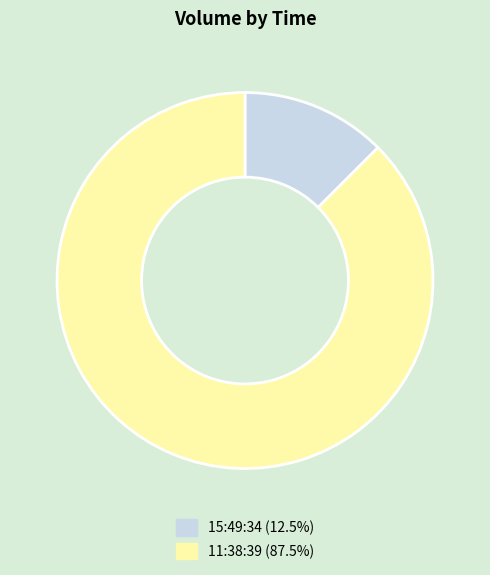

Is 15:49:34 the majority of the pie?

No